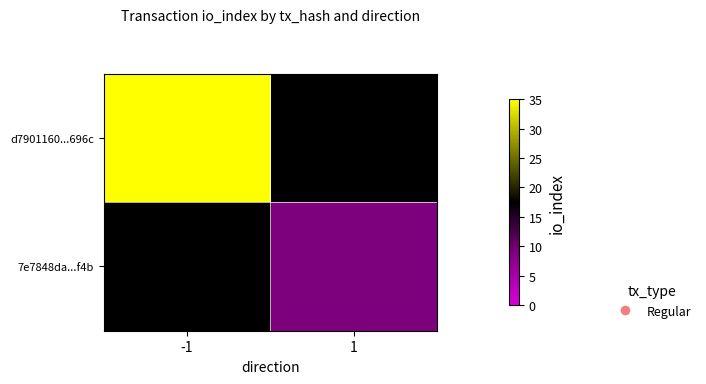

The row_1 series shows 12.9 at 1. True or false?

False